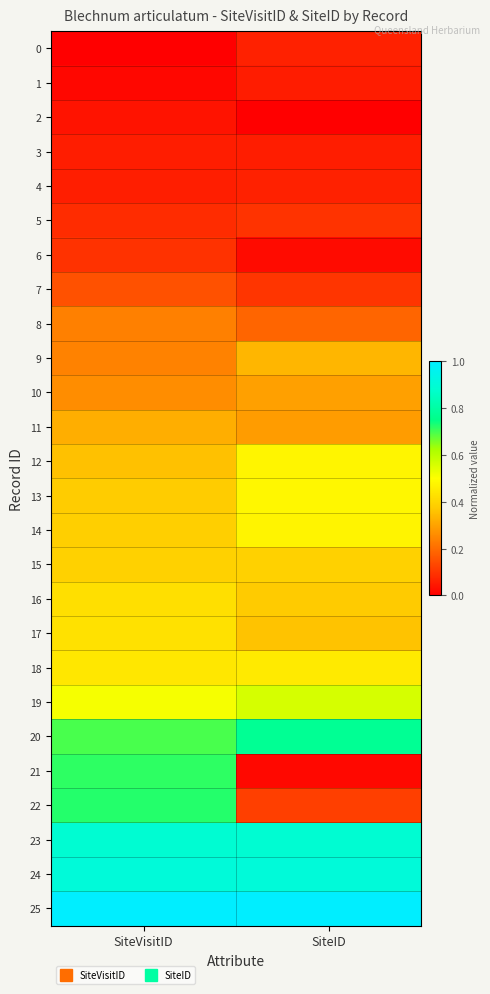

What is the spread (max minus min) of values at SiteVisitID?

1.0